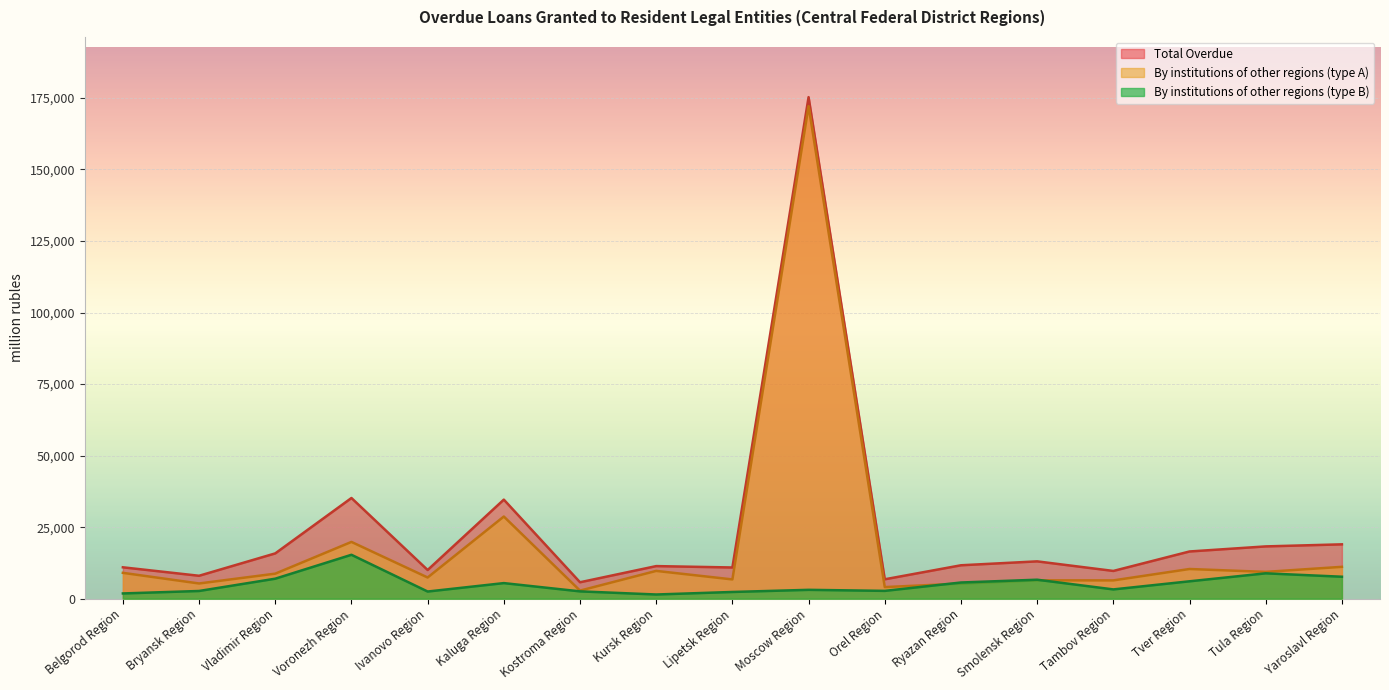

At which label does By institutions of other regions (type B) reach its peak?

Voronezh Region